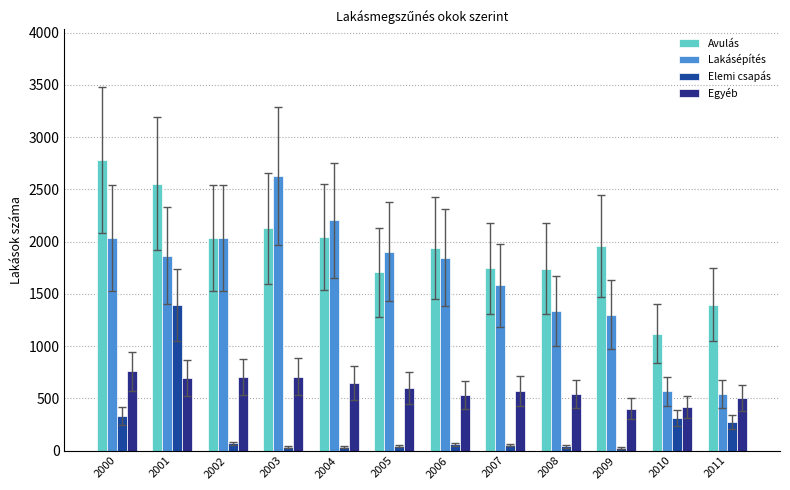

How many series are shown in this chart?

4